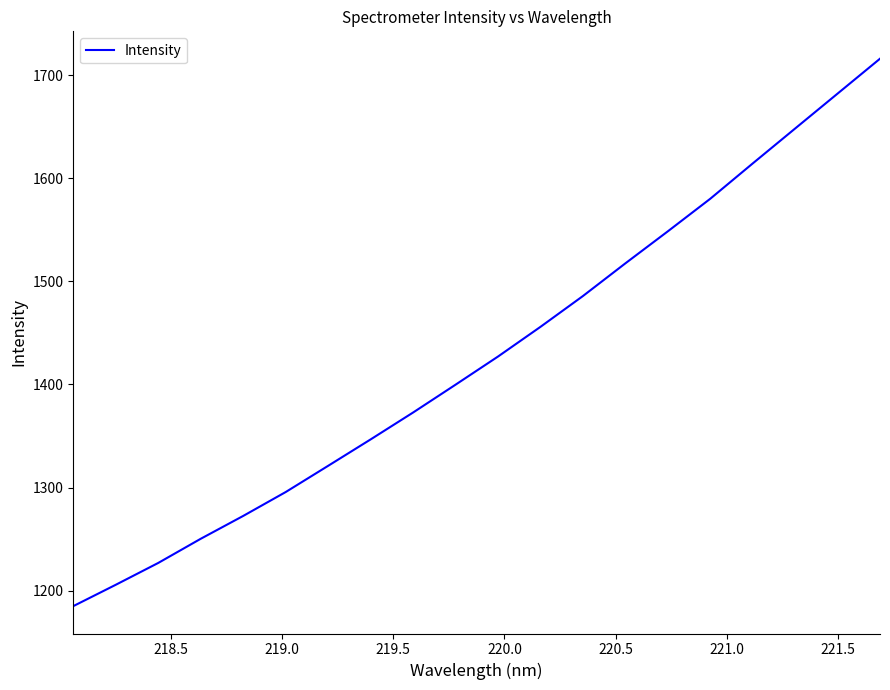

What is the difference between the maximum and minimum values?

531.2